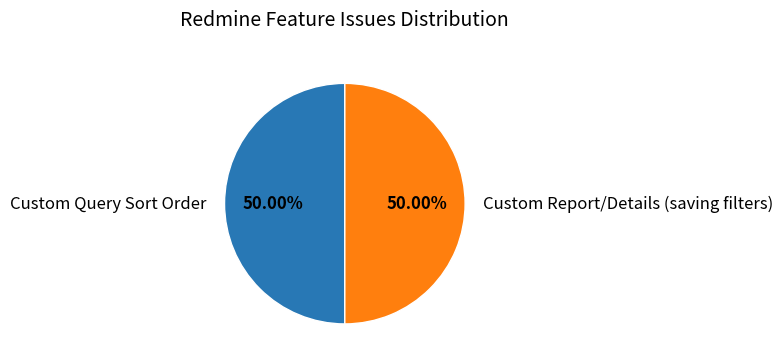

To the nearest percent, what portion does Custom Report/Details (saving filters) represent?

50%